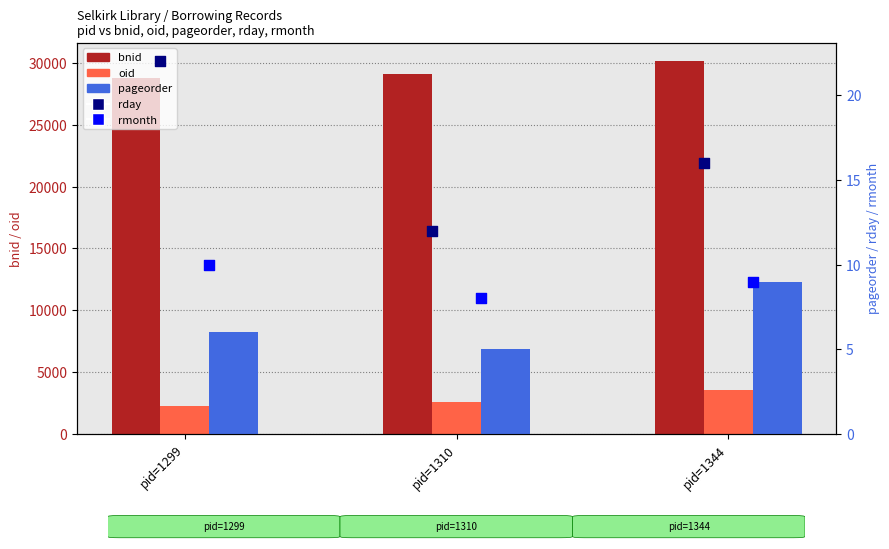

What is the total value across all series at pid=1344?

33733